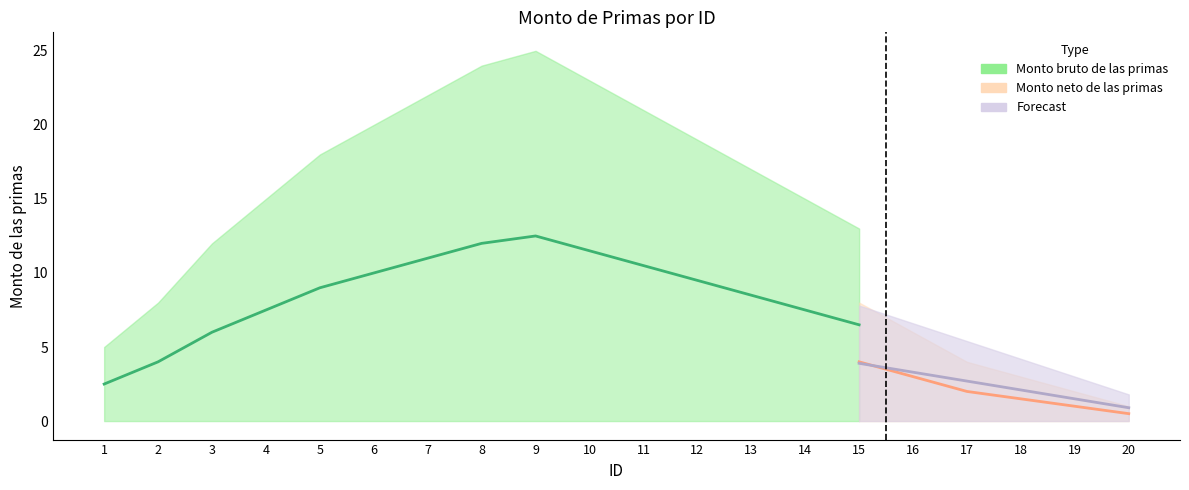

At which label does Monto neto upper reach its peak?

9